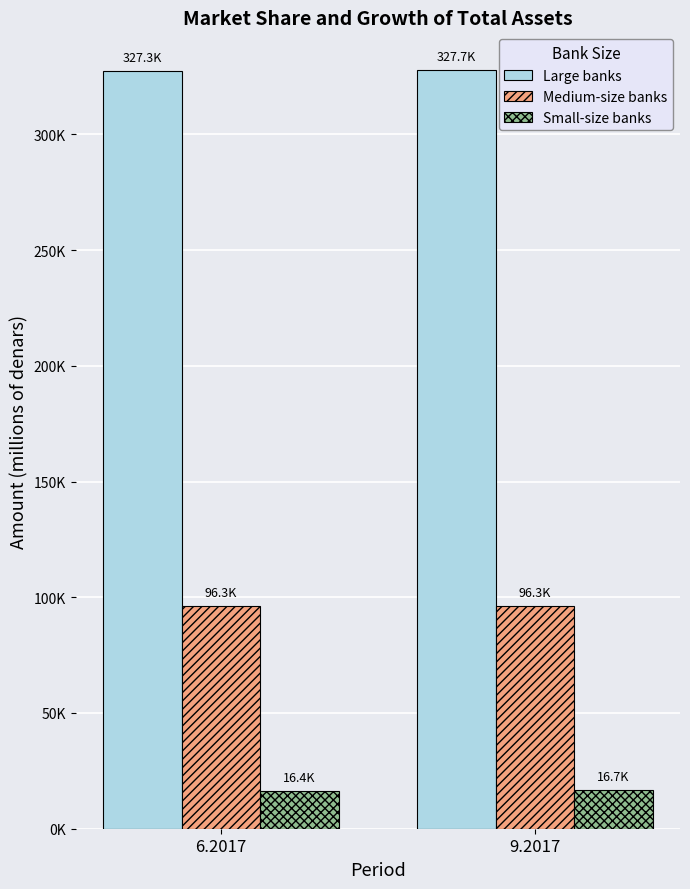

What are all the series names shown in the legend?

Large banks, Medium-size banks, Small-size banks